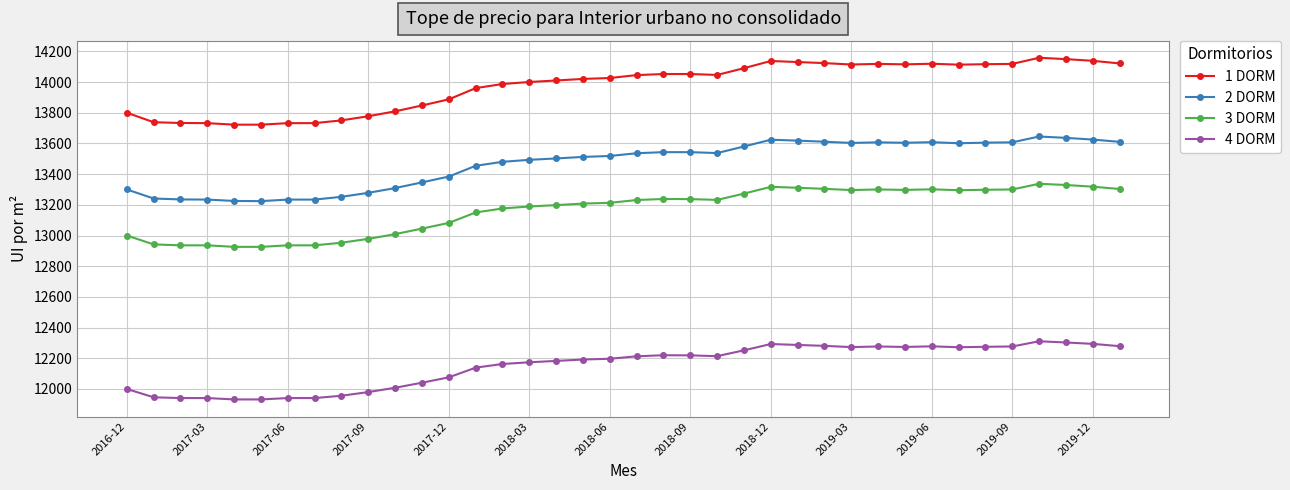

Which series has the largest total across all categories?

1 DORM